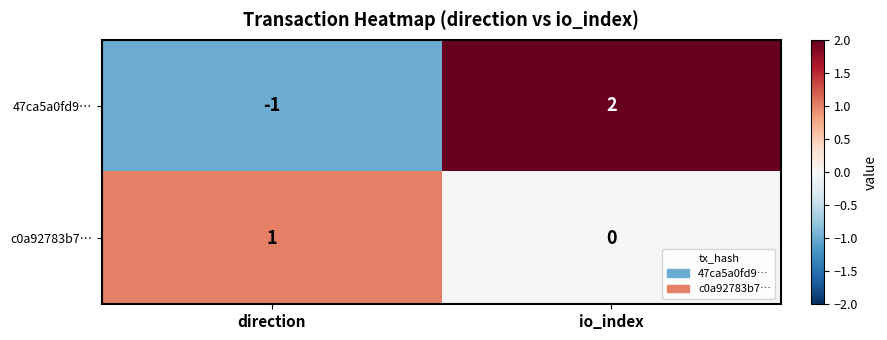

How many negative values does the 47ca5a0fd9… series have?

1